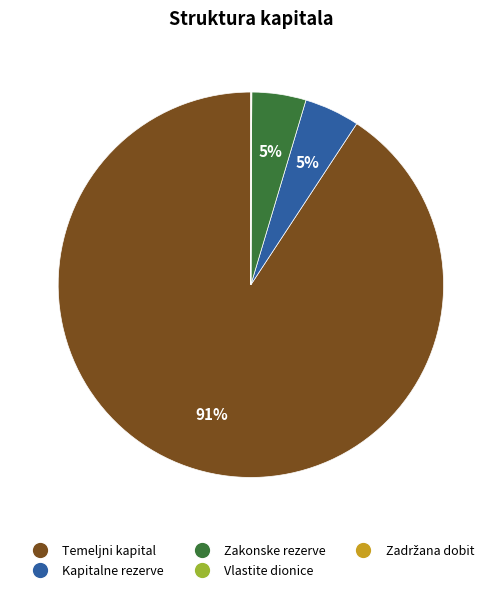

Does Temeljni kapital represent more than half of the total?

Yes